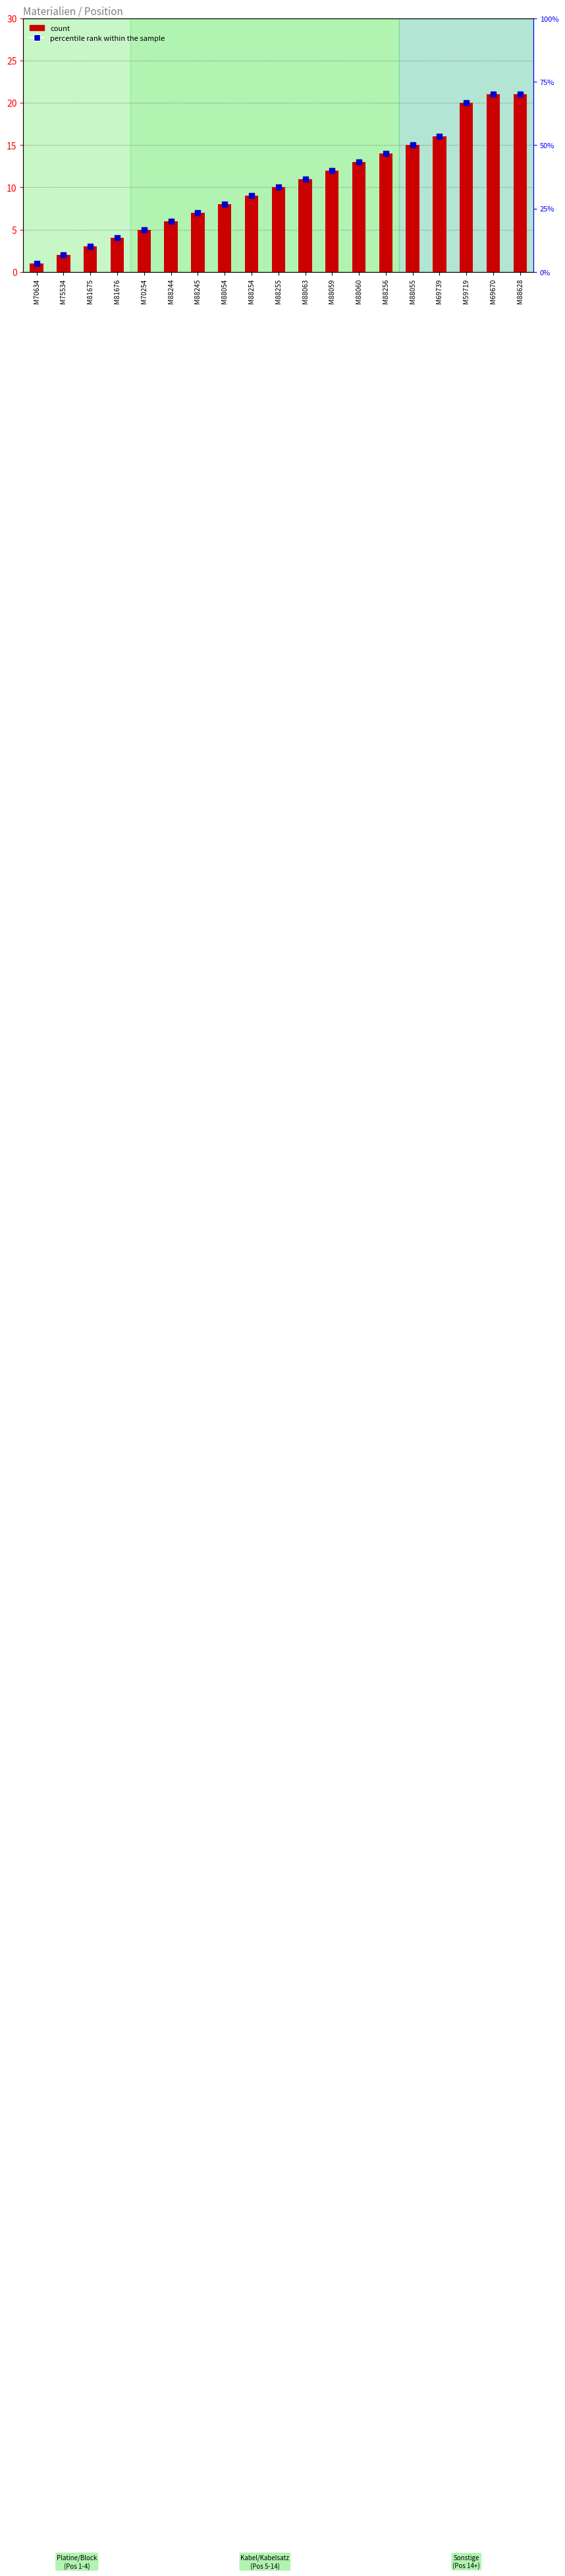

The value at M69670 is 21. True or false?

True